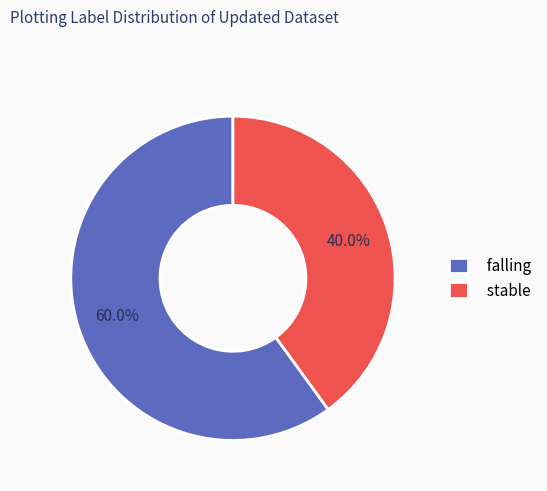

To the nearest percent, what portion does stable represent?

40%